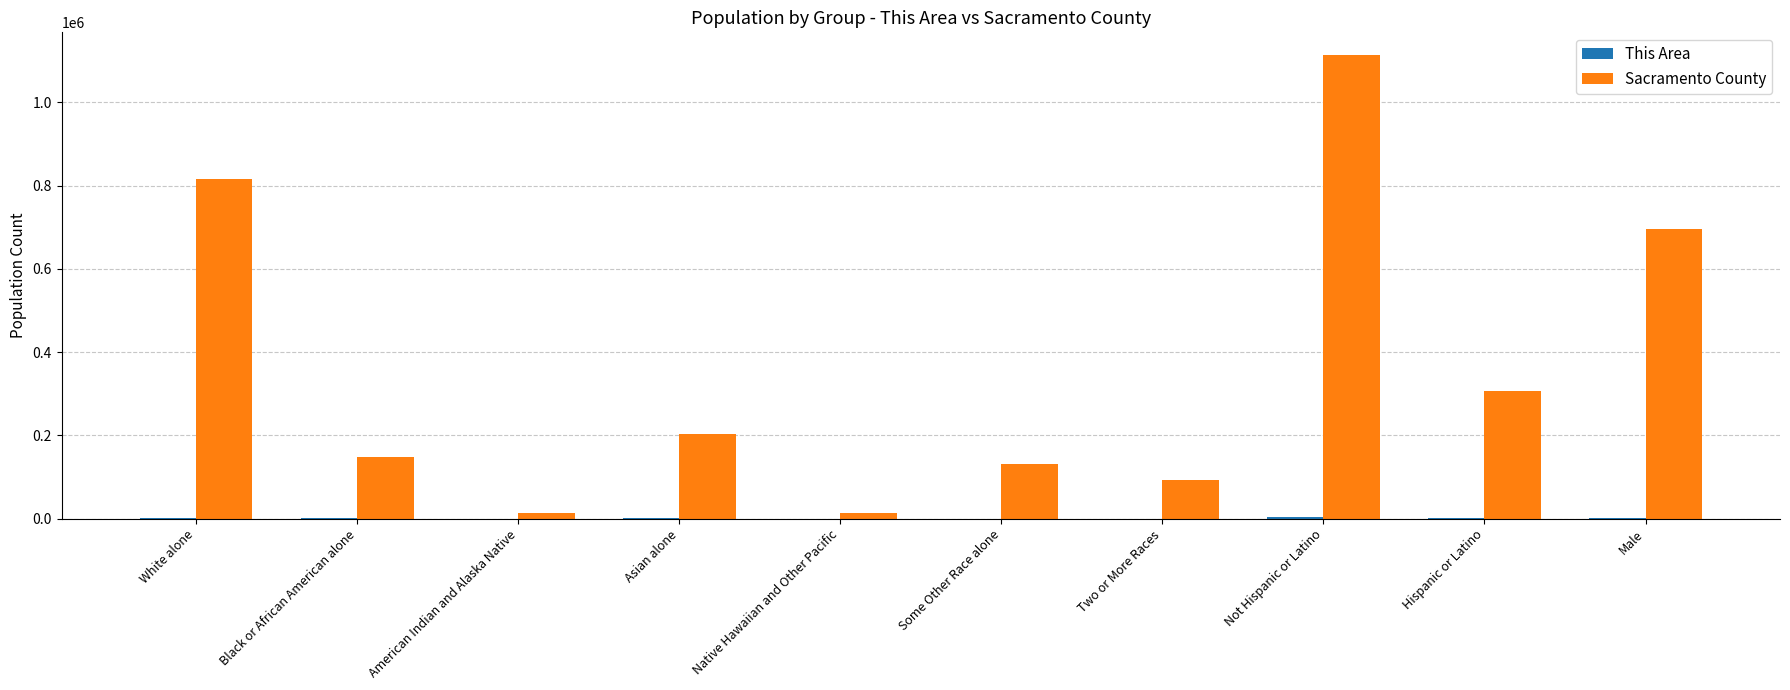

The value of Sacramento County at Not Hispanic or Latino is 1112592. True or false?

True